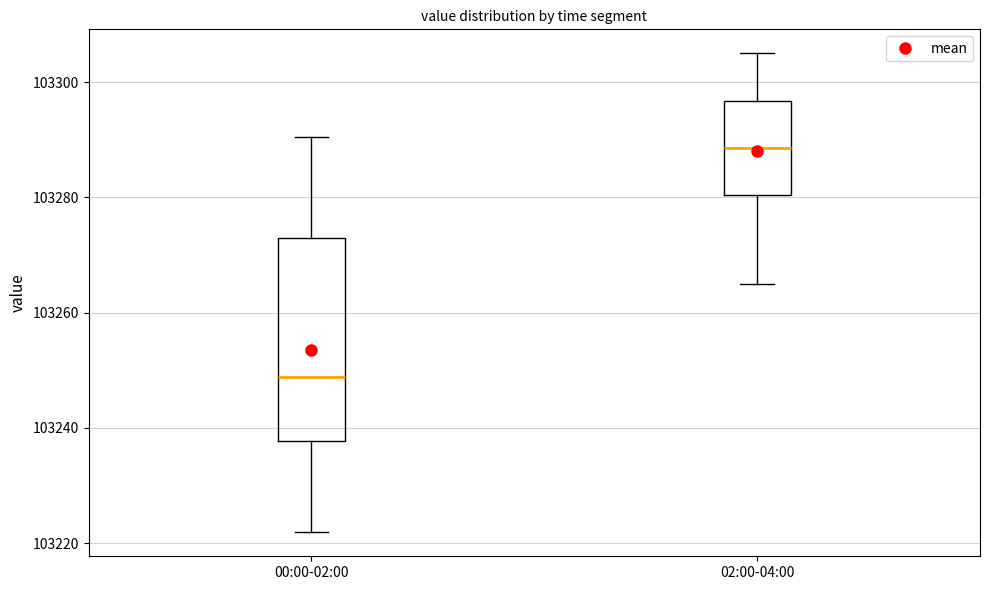

Comparing the boxes themselves (not the whiskers), which one is the tallest?

00:00-02:00